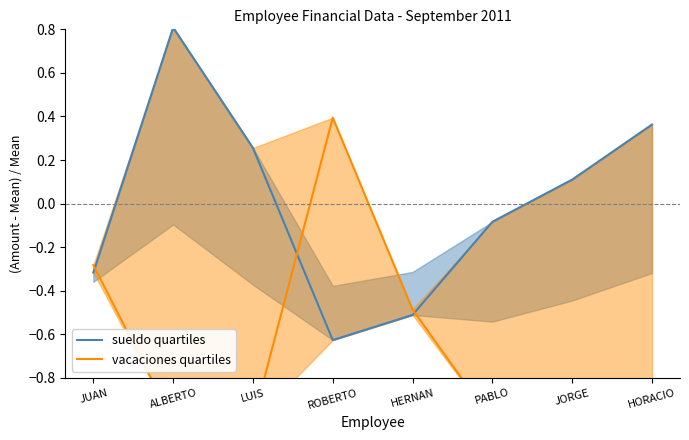

Between HORACIO and PABLO, which is larger?

HORACIO